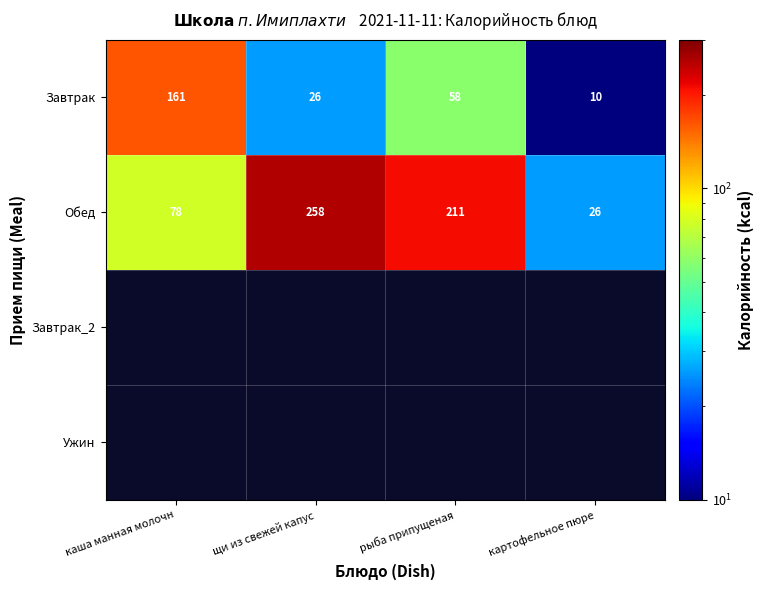

Where does the Обед series first go above 211?

щи из свежей капус